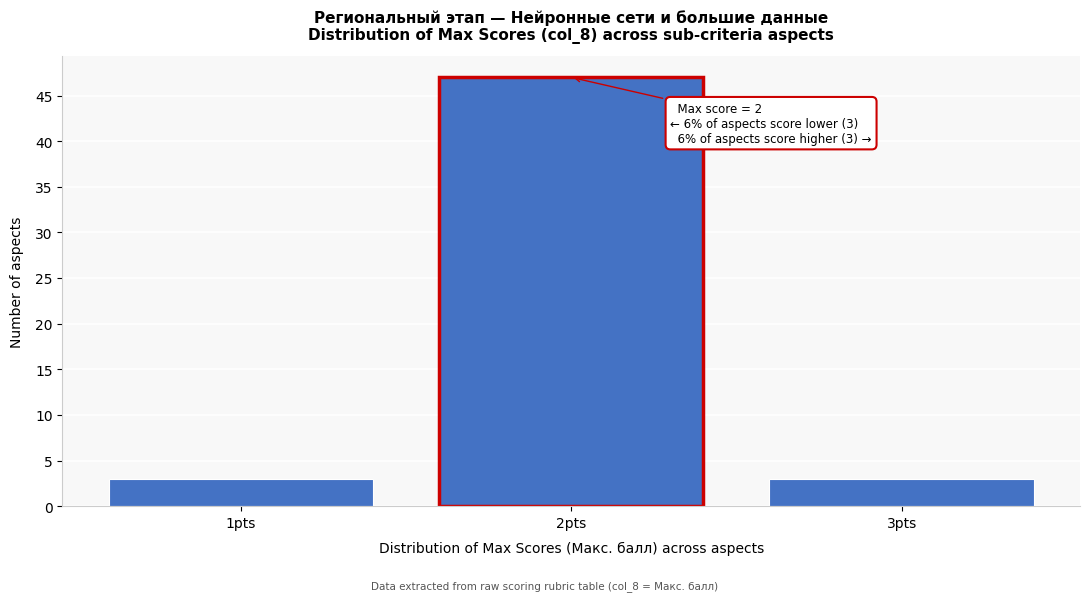

Reading left to right, list all the values displayed in this chart.

1pts=3	2pts=47	3pts=3